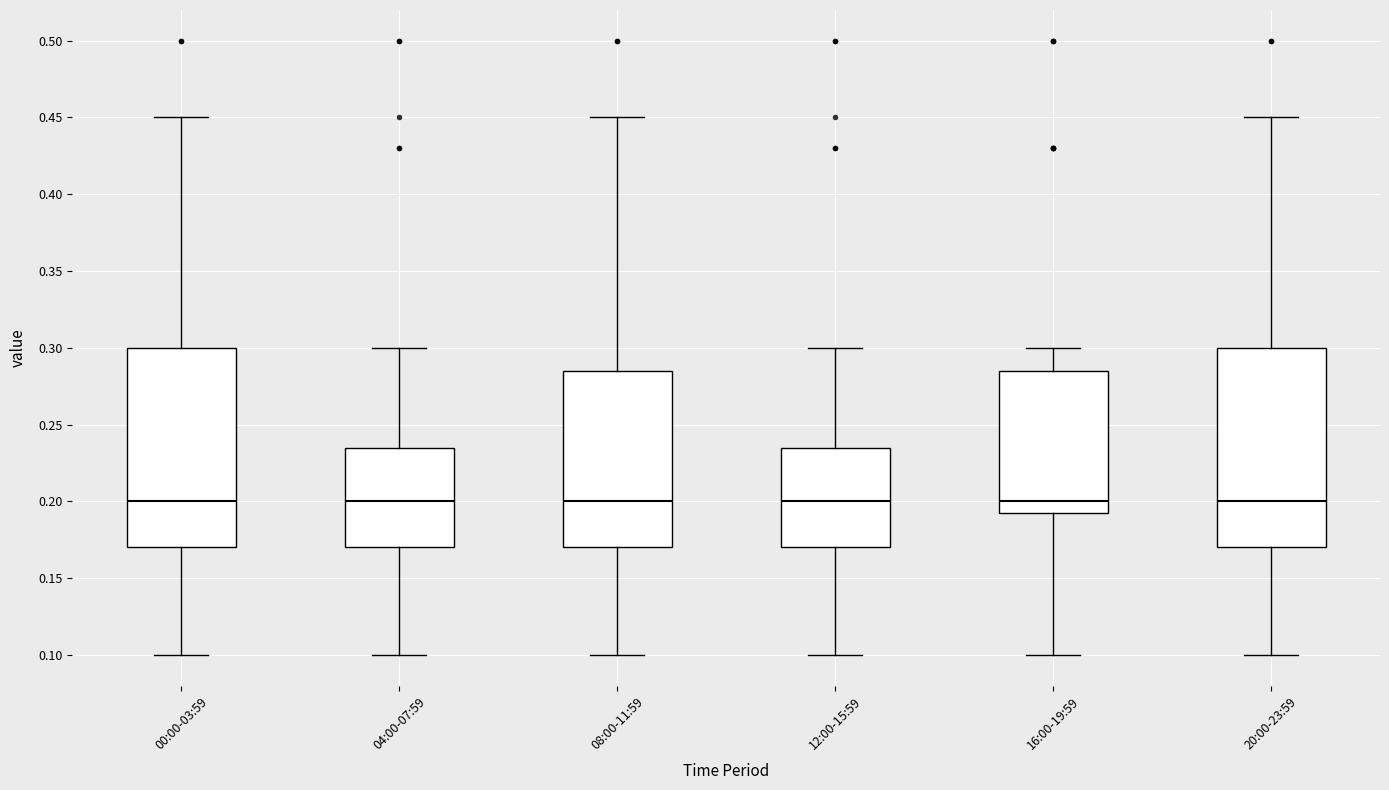

Where does the lower whisker of the box for 08:00-11:59 end on the y-axis? The values are not printed on the chart, so give them approximately, as read against the axis.

0.100